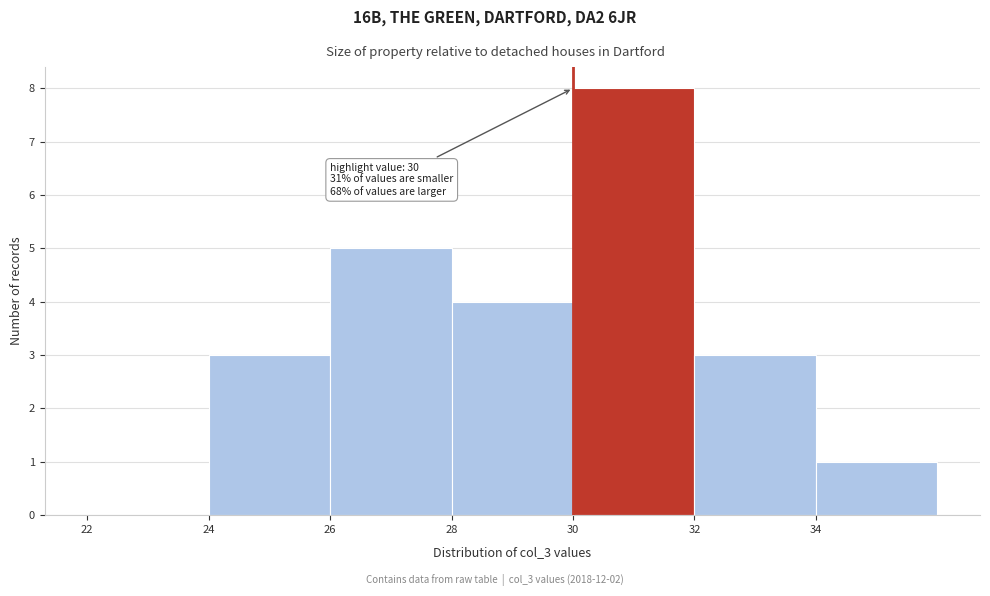

Which range on the x-axis has the tallest bar?

30 to 32